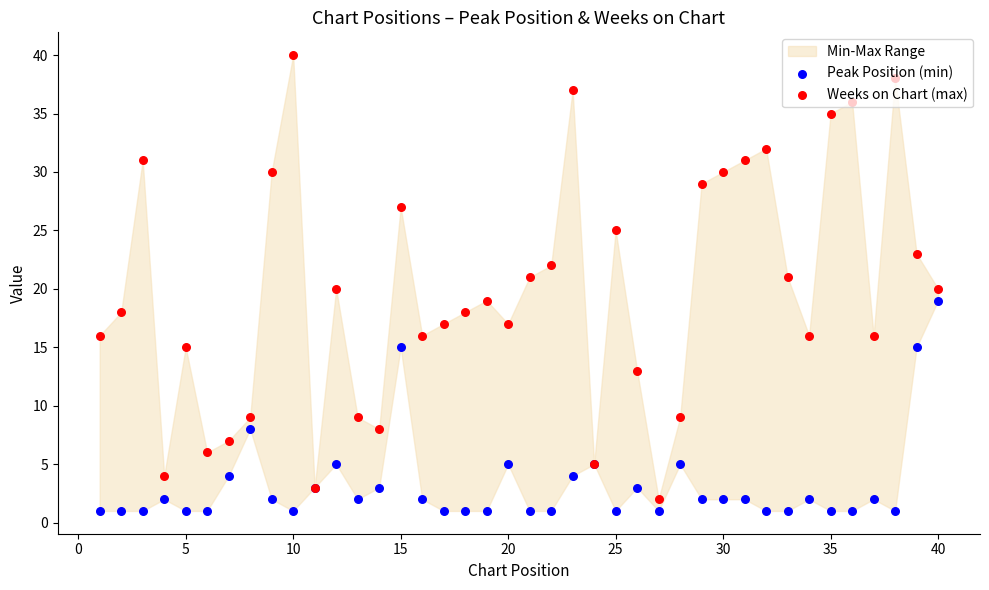

Which series reaches the minimum Y coordinate?

Peak Position (min)